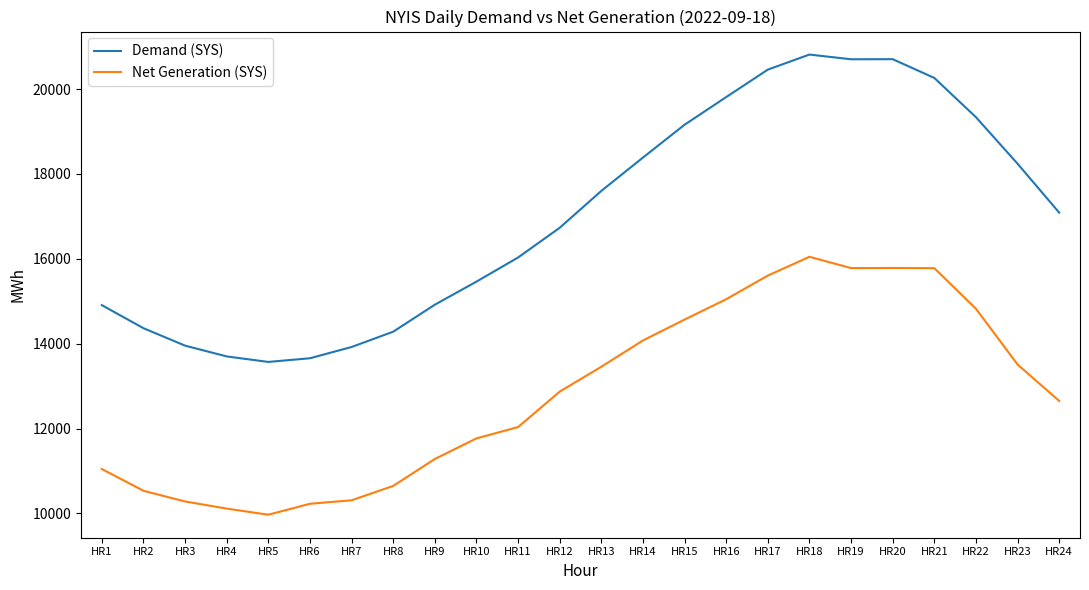

Read the Net Generation (SYS) value at HR5, to the nearest 100.

10000